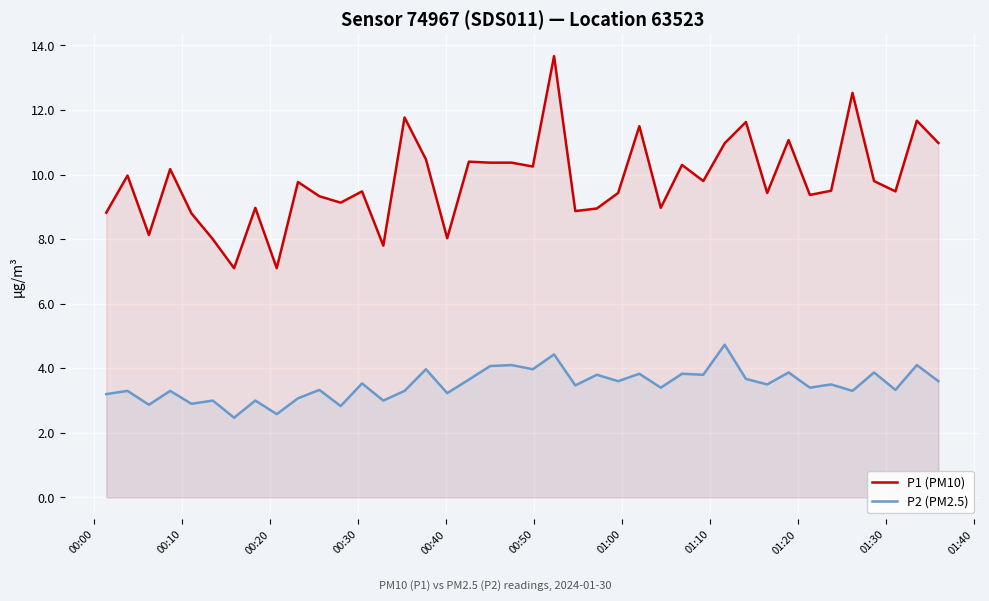

List the series in order of their peak value, lowest first.

P2 (PM2.5), P1 (PM10)